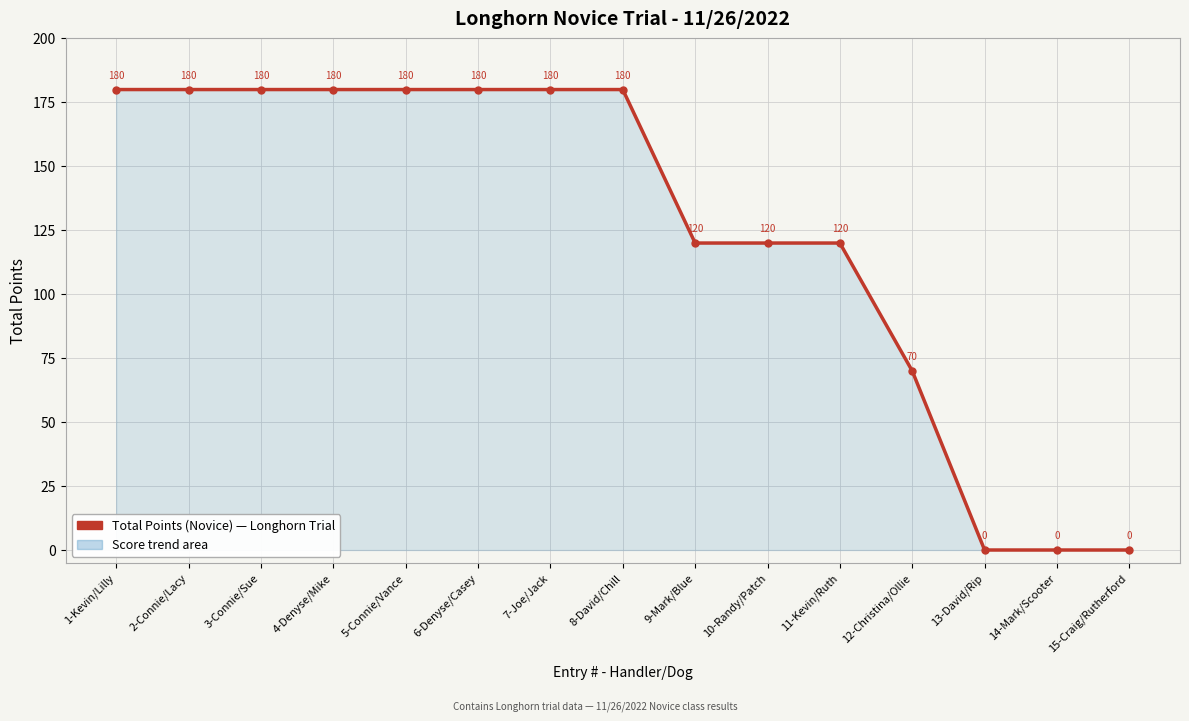

How many values are above zero?

12